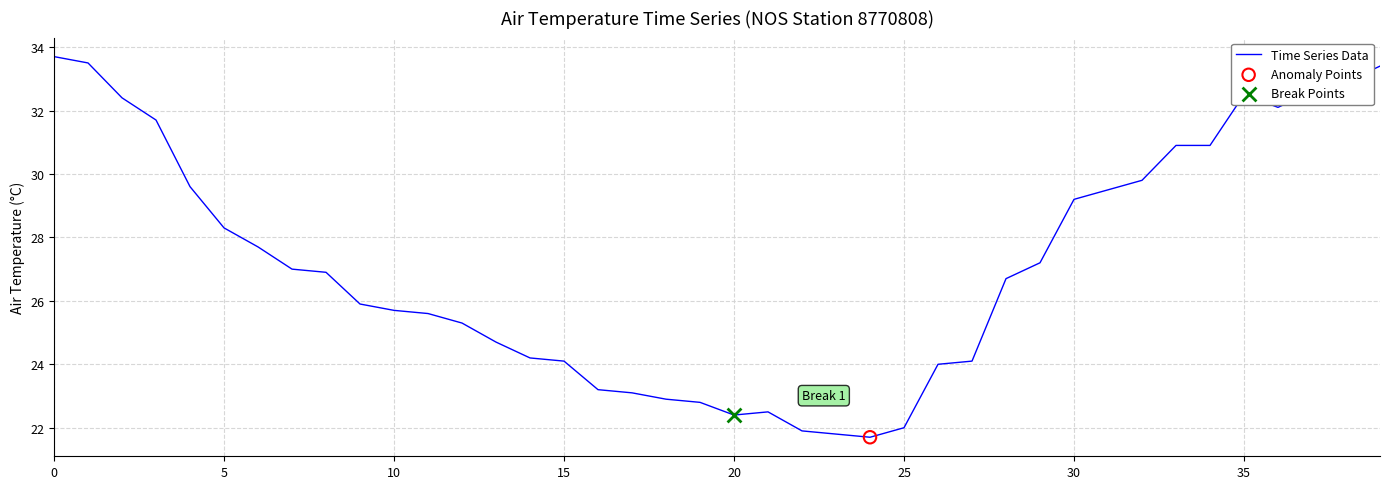

What is the smallest value displayed?

21.7